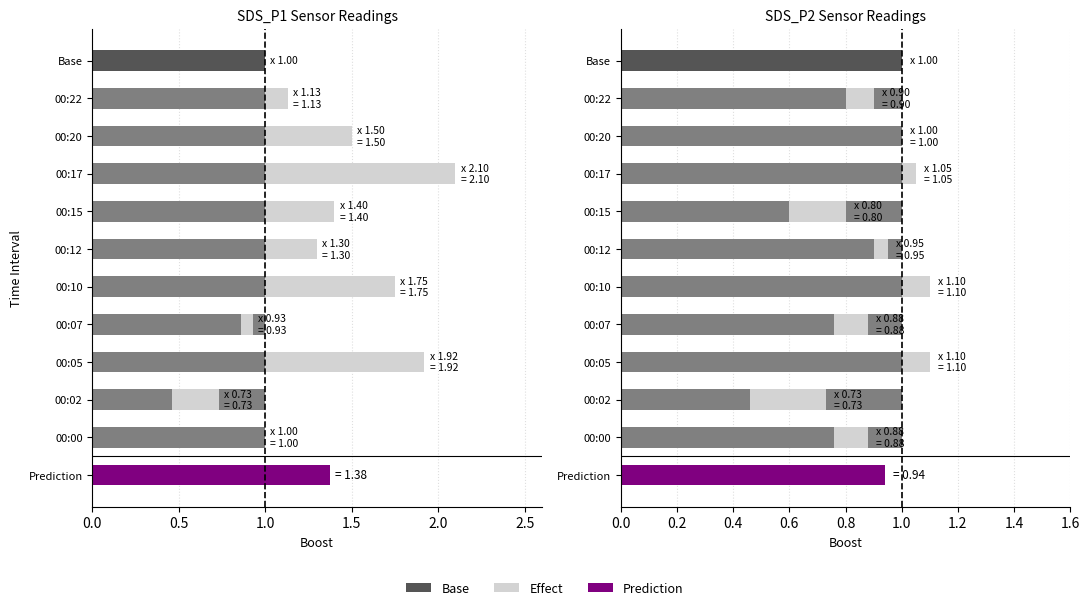

List the labels in order of SDS_P2 value, largest first.

00:05, 00:10, 00:17, 00:20, 00:12, 00:22, 00:00, 00:07, 00:15, 00:02